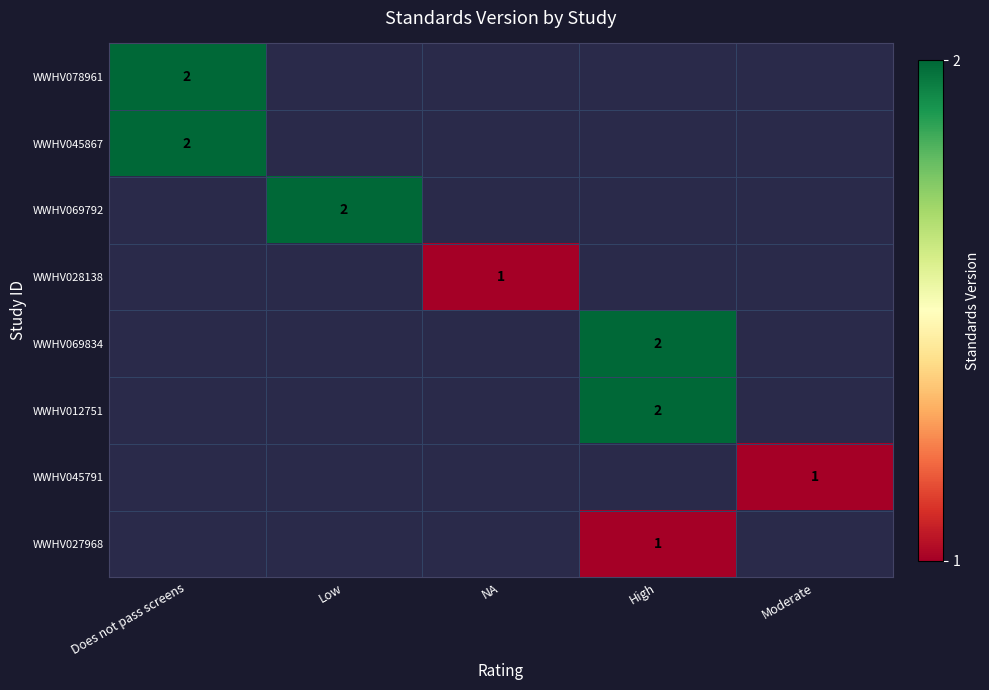

At how many categories does at least one series exceed 1?

3